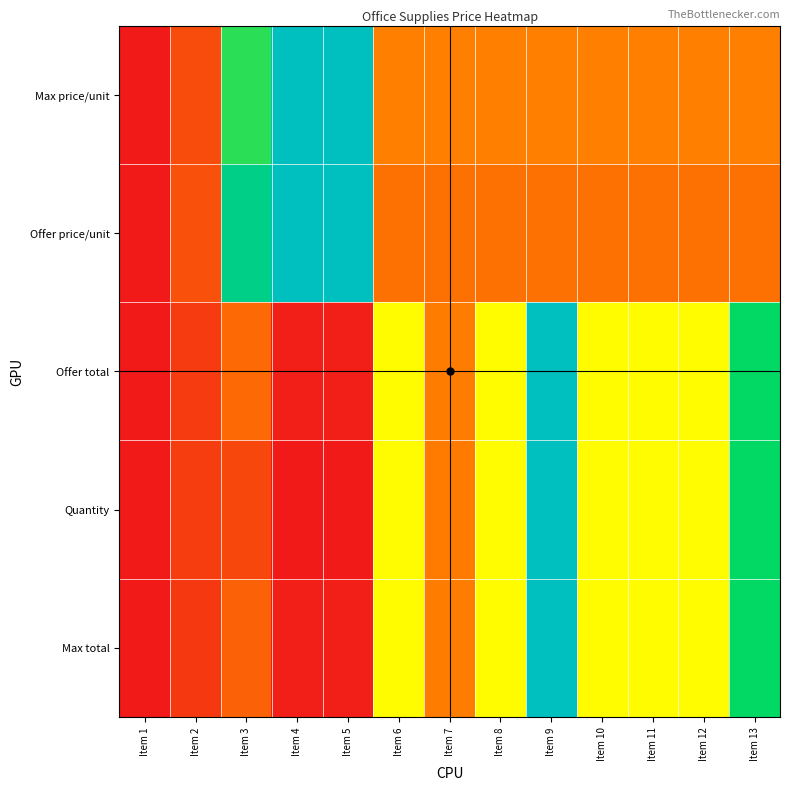

What is the total value across all series at Item 8?

2.0